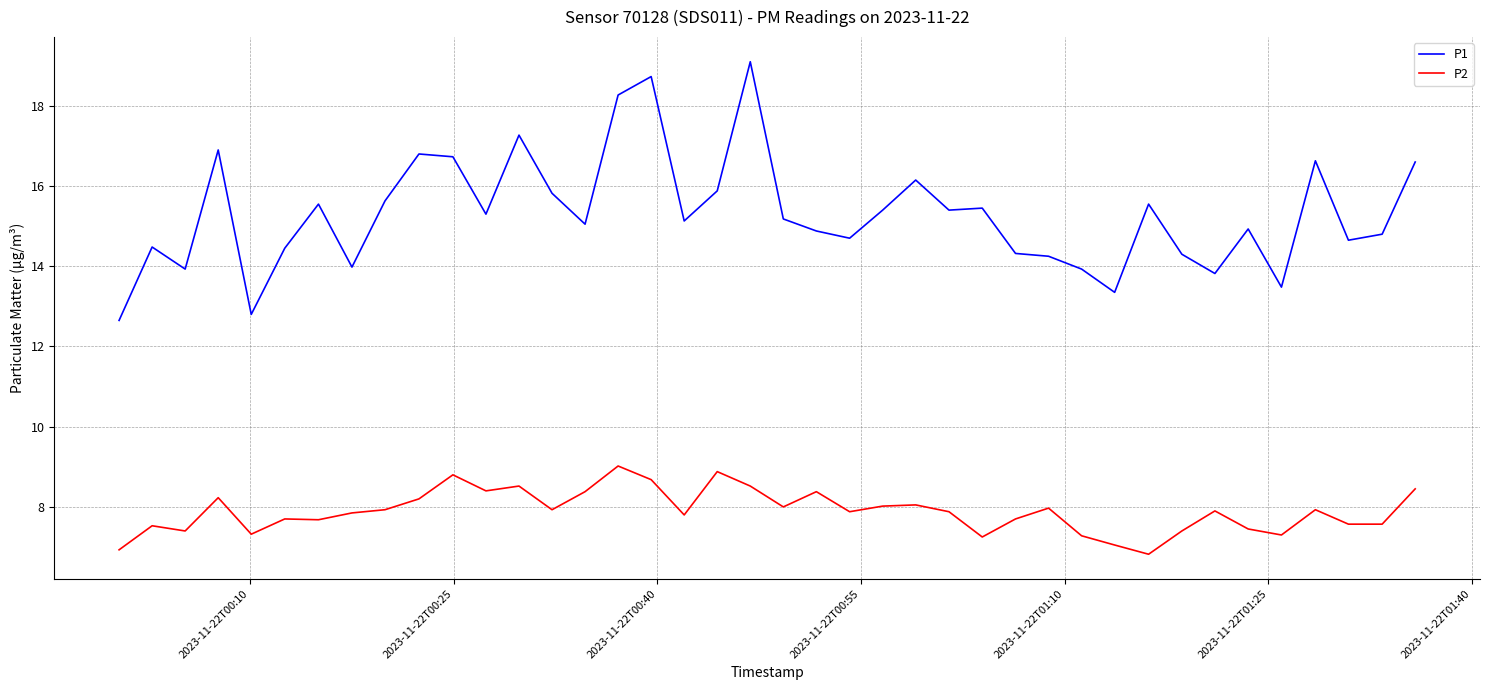

Rank the series by their maximum value, from highest to lowest.

P1, P2